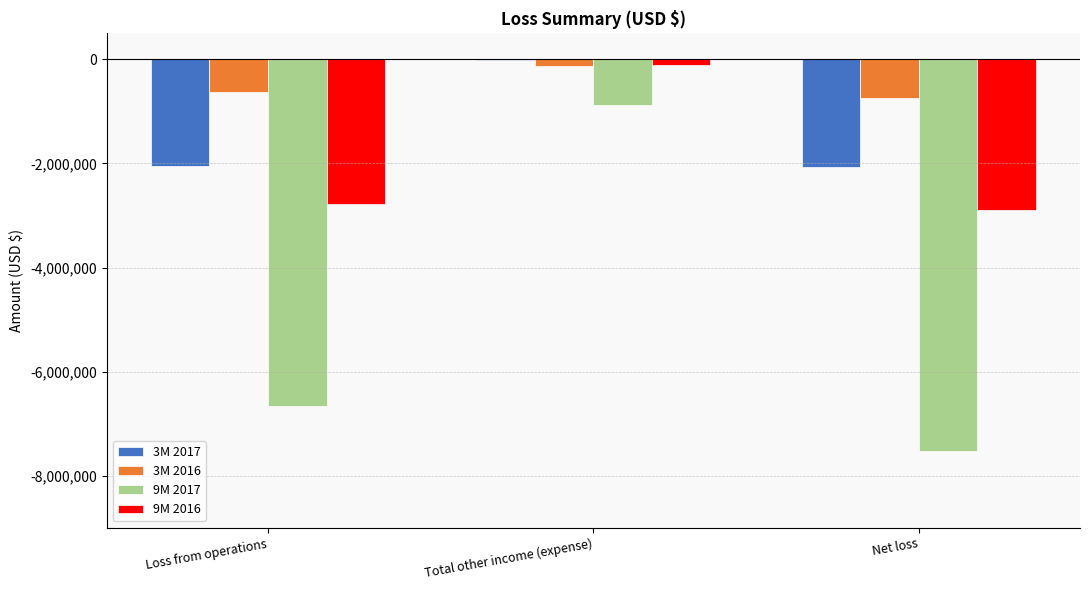

What is the sum of the 3M 2017 values at Net loss and Loss from operations?

-4120987